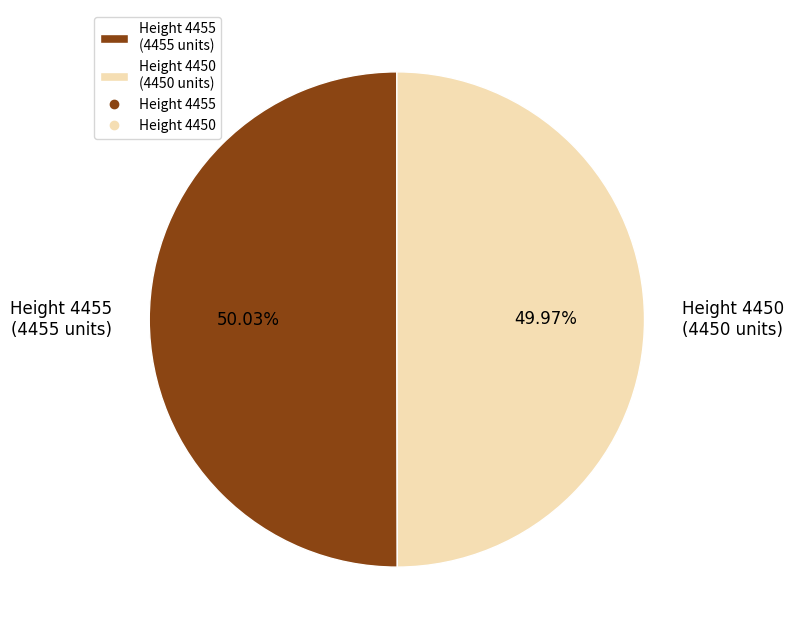

Is there a majority slice in this chart?

Yes